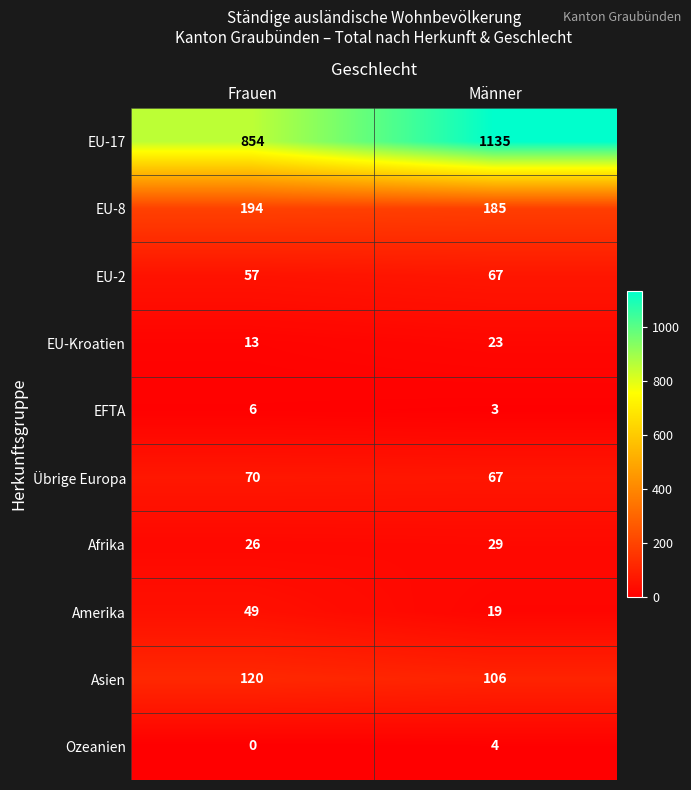

True or false: EU-Kroatien has a value of 23 at Männer.

True